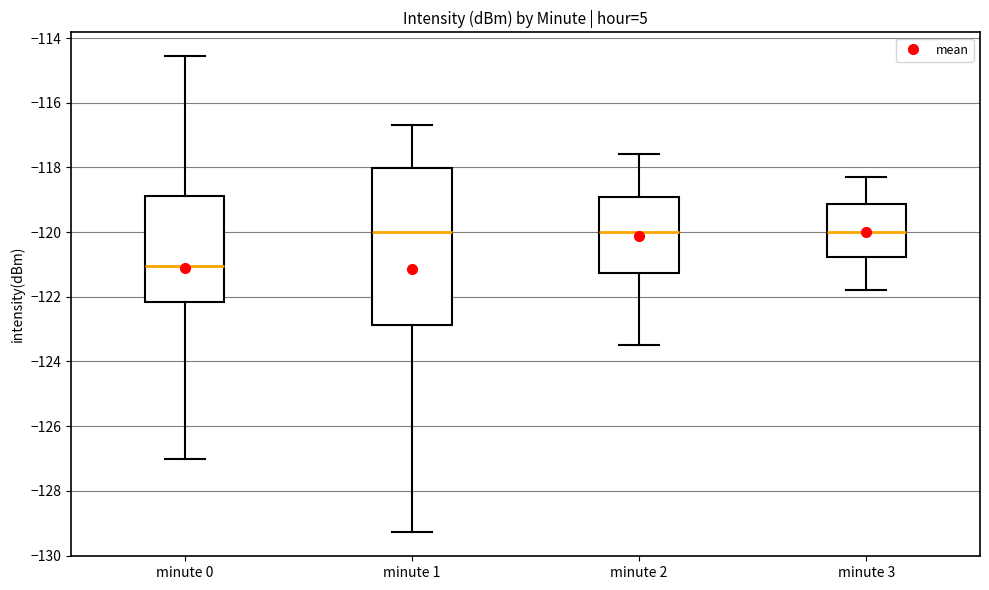

Where does the upper whisker of the box for minute 0 end on the y-axis? The values are not printed on the chart, so give them approximately, as read against the axis.

-114.6